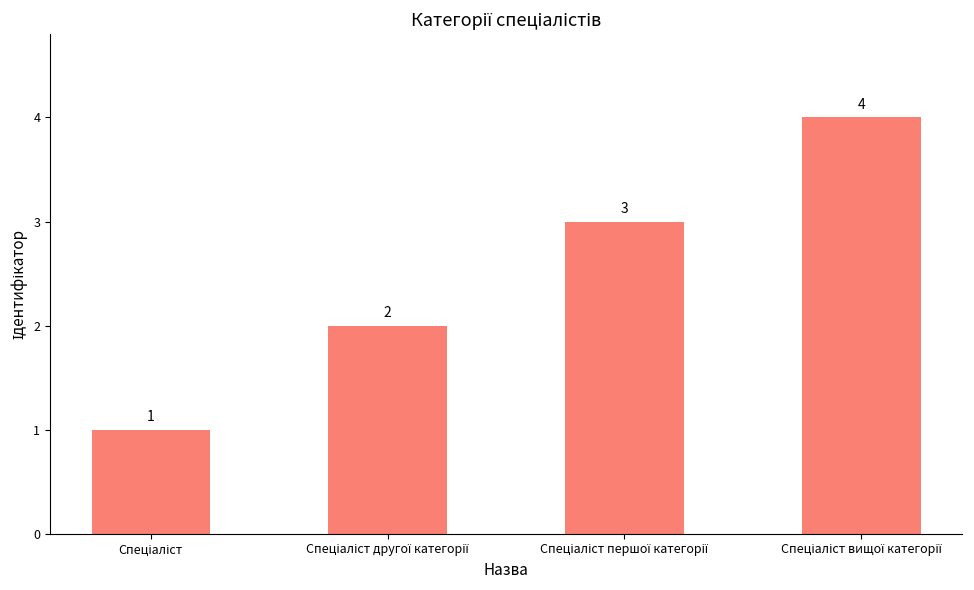

What is the value of the 2nd bar from the left?

2